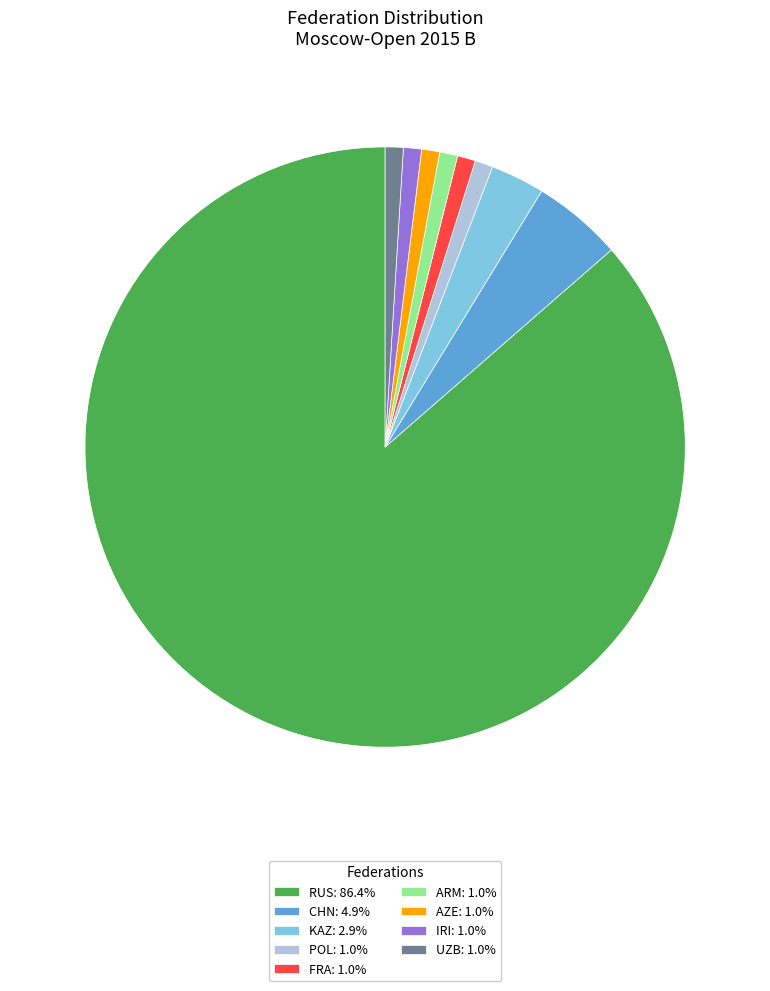

What is the majority slice?

RUS